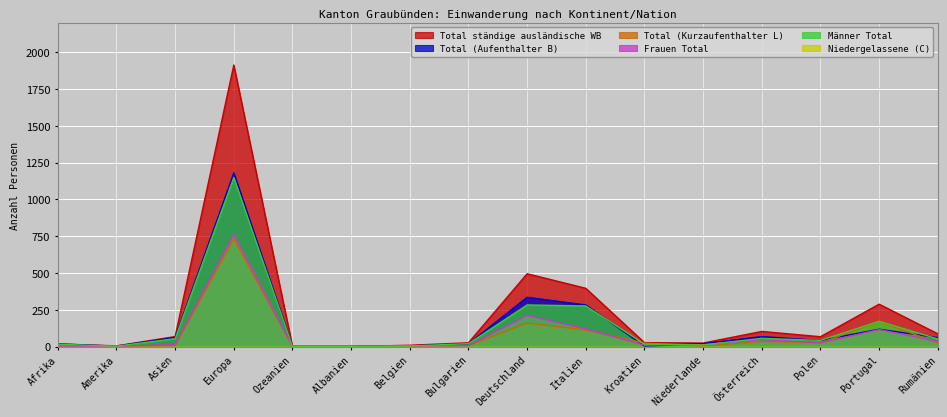

True or false: Total ständige ausländische WB has a value of 238 at Deutschland.

False